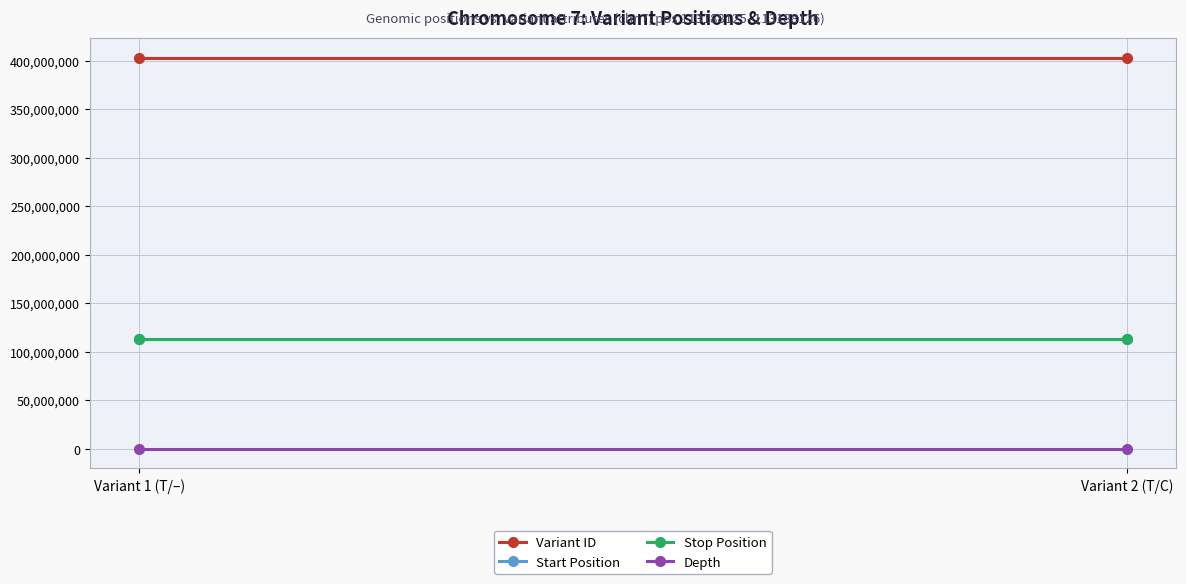

Rank the categories by Depth value from lowest to highest.

Variant 1 (T/–), Variant 2 (T/C)